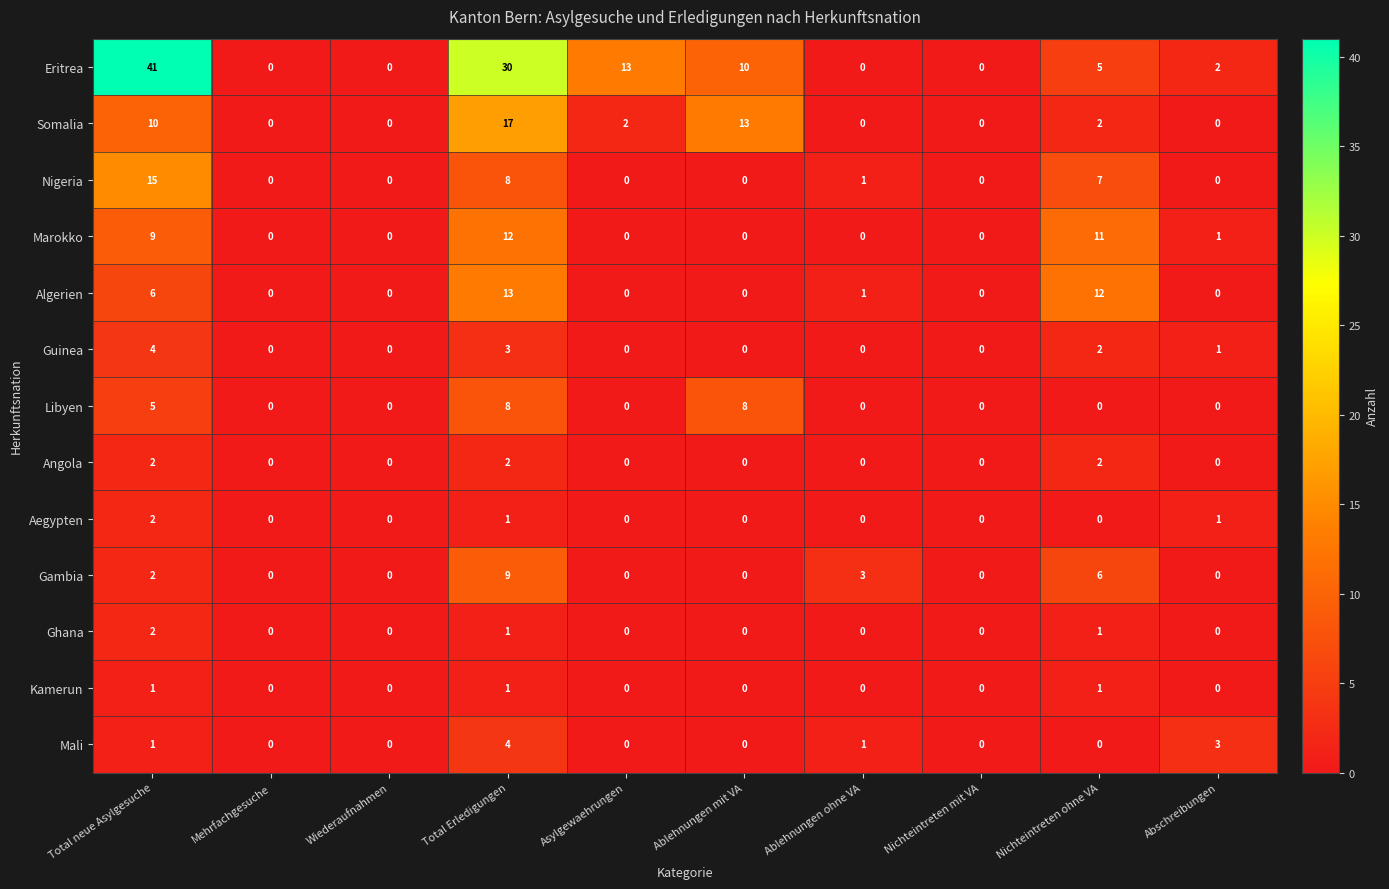

What value does the Algerien series have at Nichteintreten ohne VA?

12